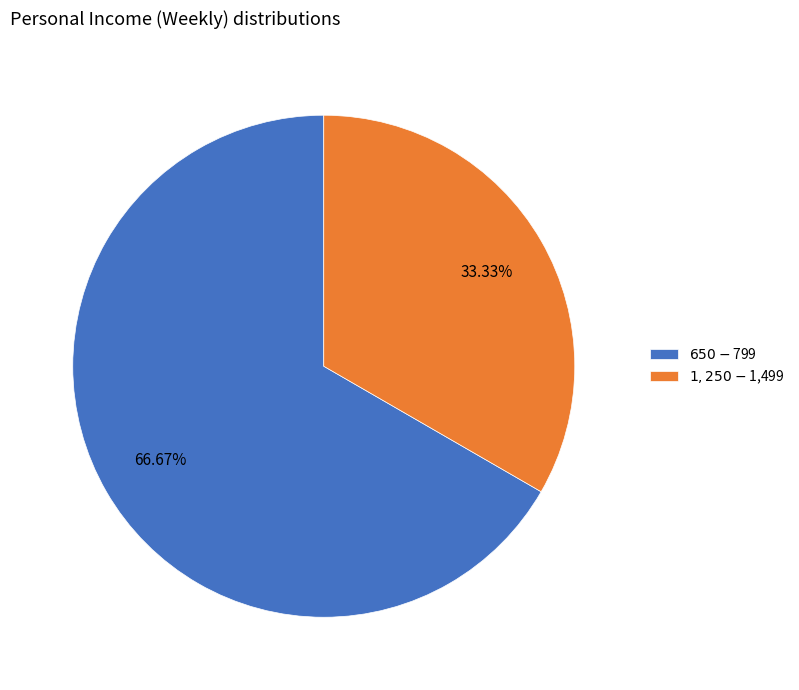

What percentage is NOT represented by $1,250-$1,499?

66.7%